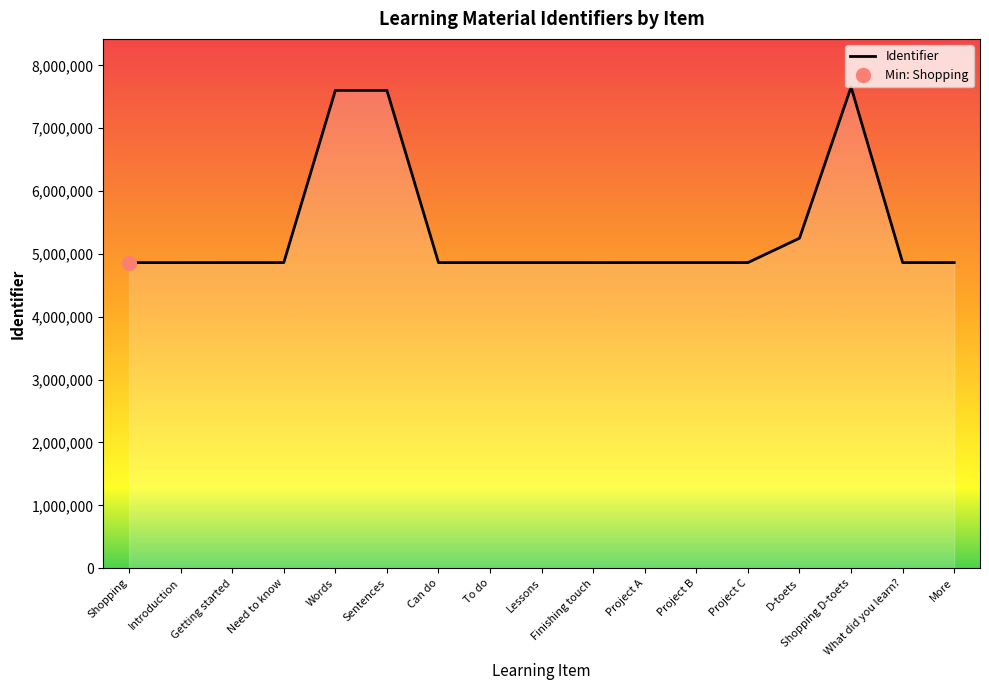

What is the change in value from Introduction to Project A?

+532